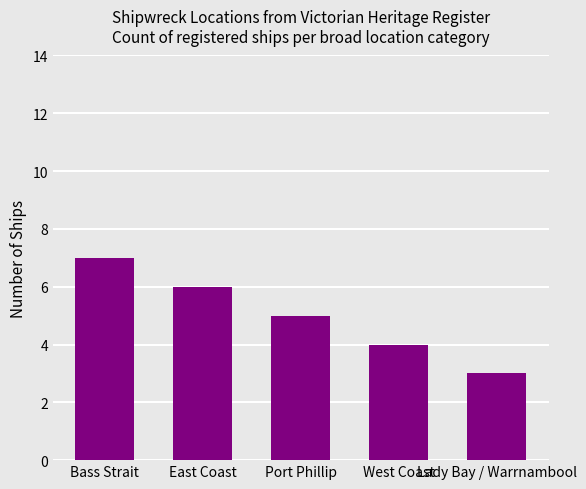

True or false: the data shows 3 at East Coast.

False